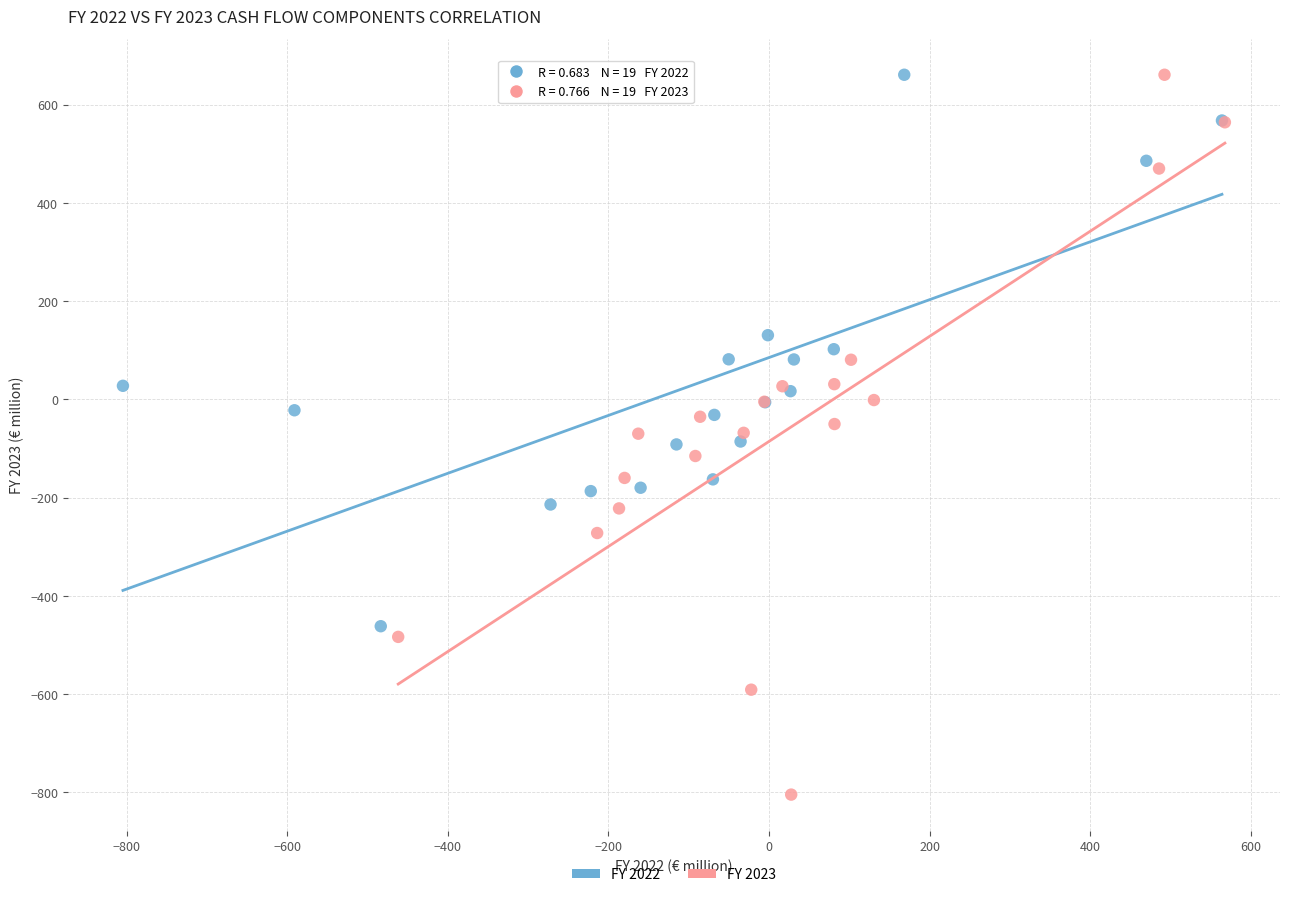

Which series has the largest Y range (max minus min)?

FY 2023